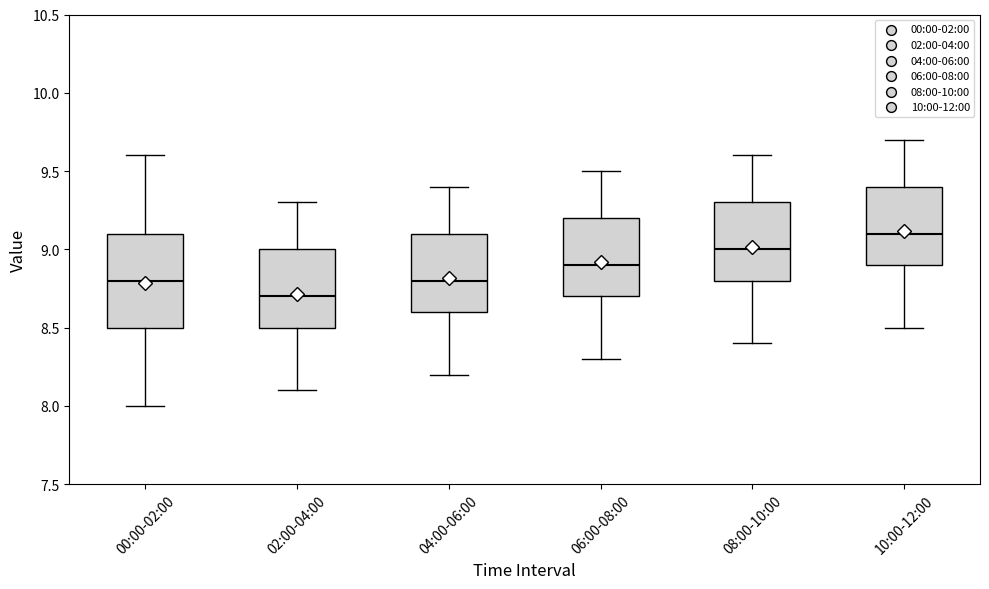

Where is the lower edge of the box for 10:00-12:00 on the y-axis? The values are not printed on the chart, so give them approximately, as read against the axis.

8.9